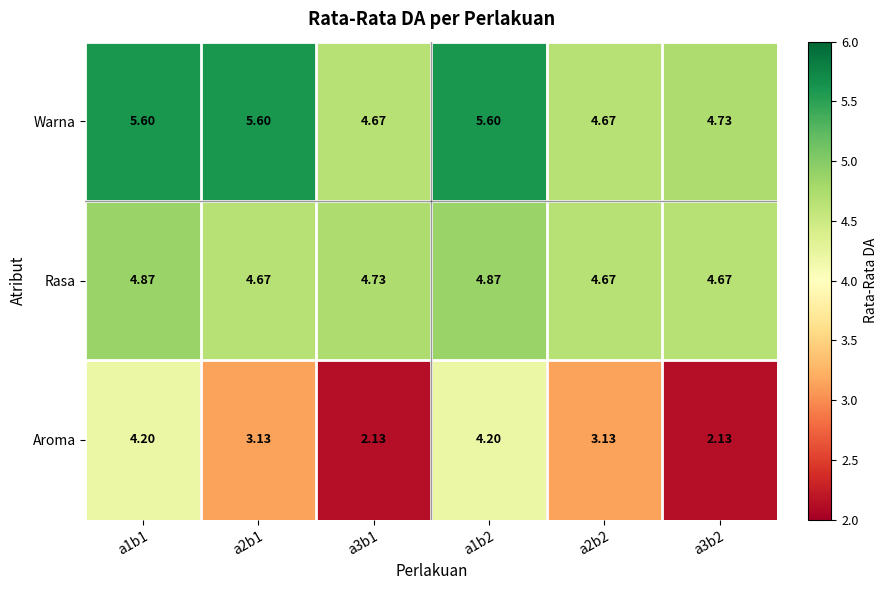

Which series changed the most between a1b2 and a3b2?

Aroma